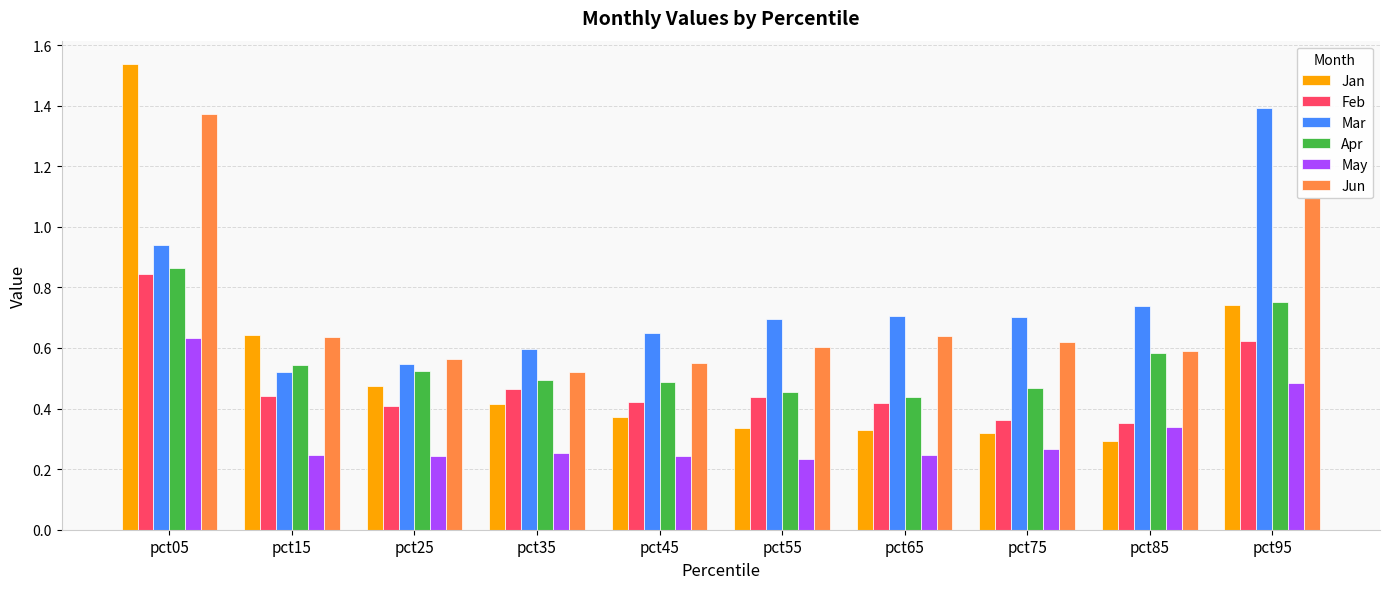

The value of May at pct35 is 0.4. True or false?

False